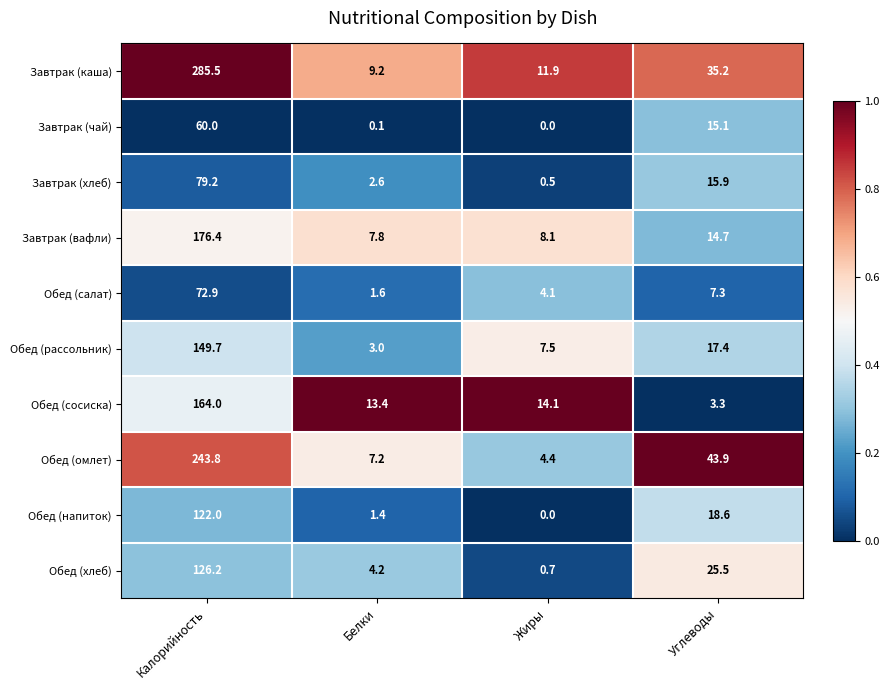

What is the difference between the maximum and minimum values in the Завтрак (каша) series?

276.3